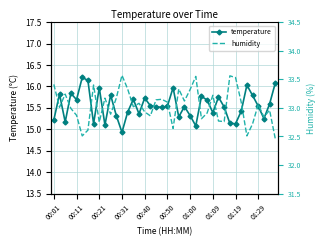

True or false: temperature has more than 1 interior local peaks.

True